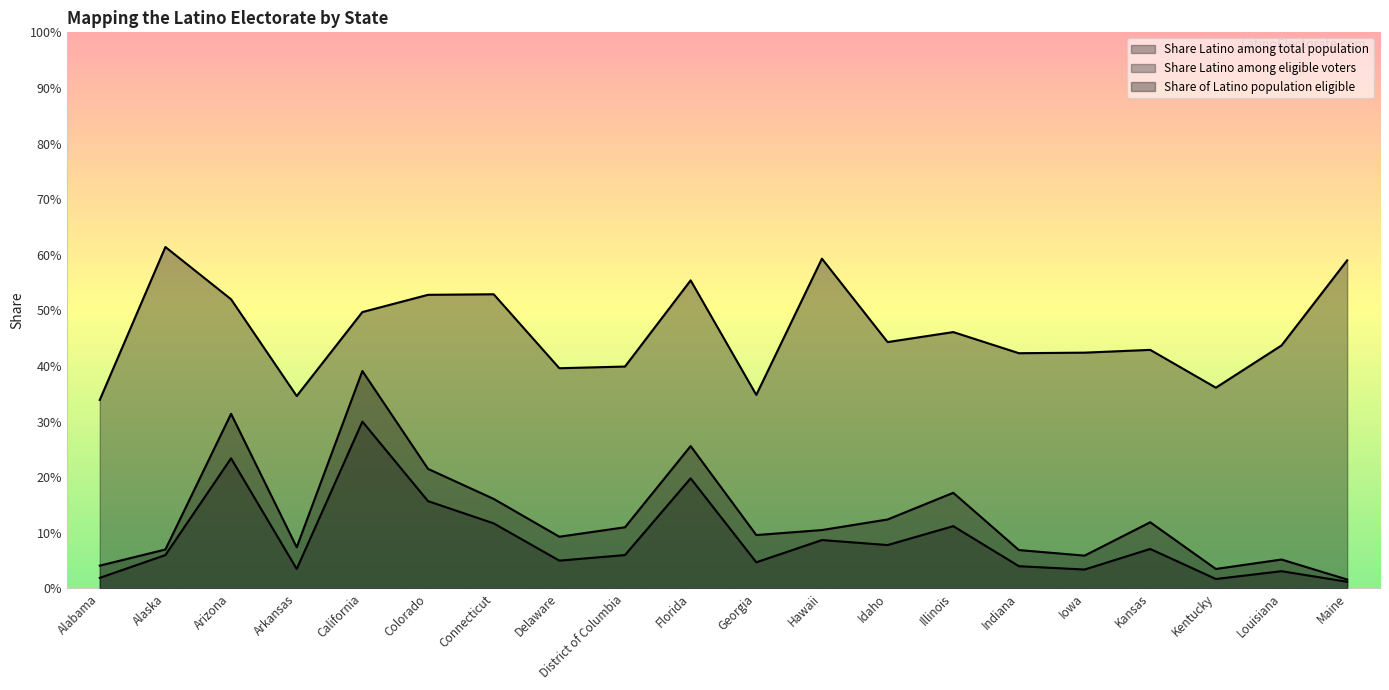

At Georgia, list the series in order from smallest to largest.

Share Latino among eligible voters, Share Latino among total population, Share of Latino population eligible